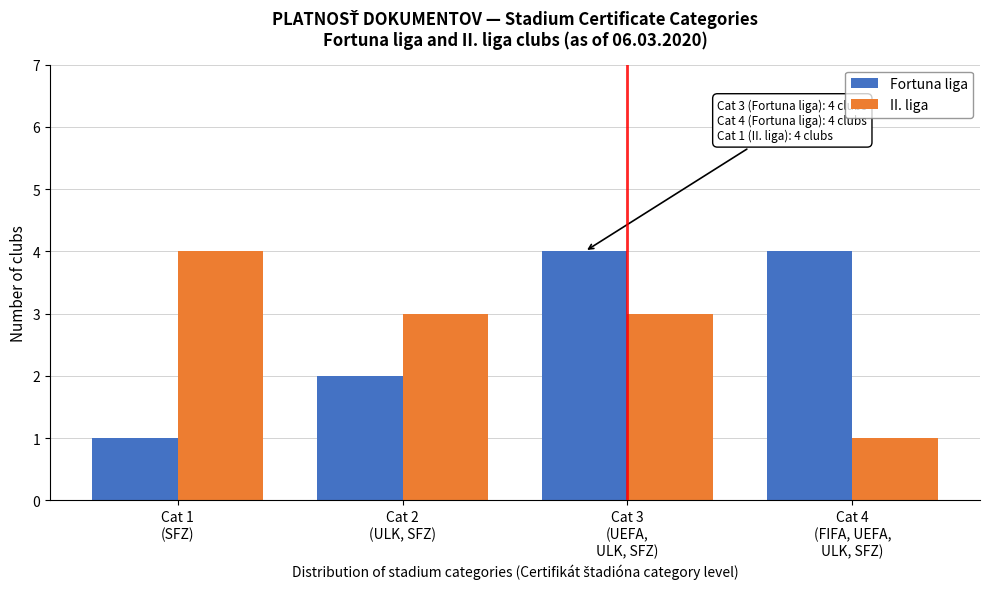

Reading left to right, what are all the values shown in this chart?

Fortuna liga: 1	2	4	4
II. liga: 4	3	3	1